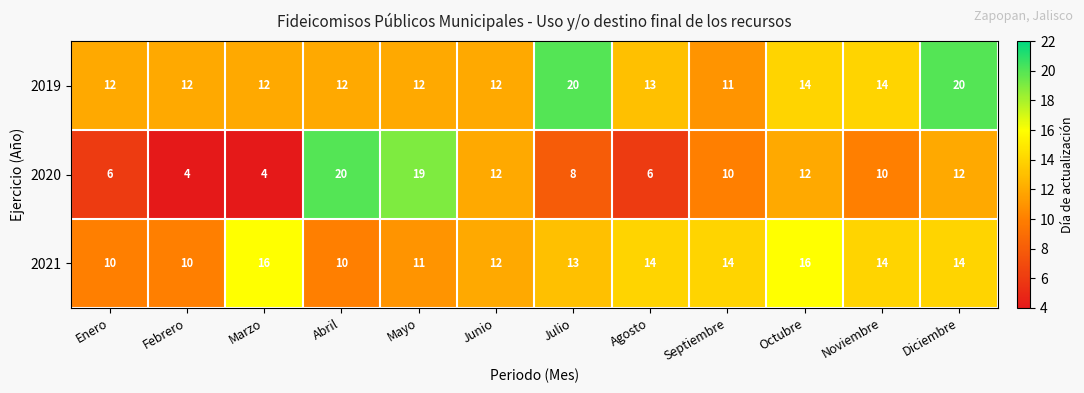

How many categories are shown in the chart?

12